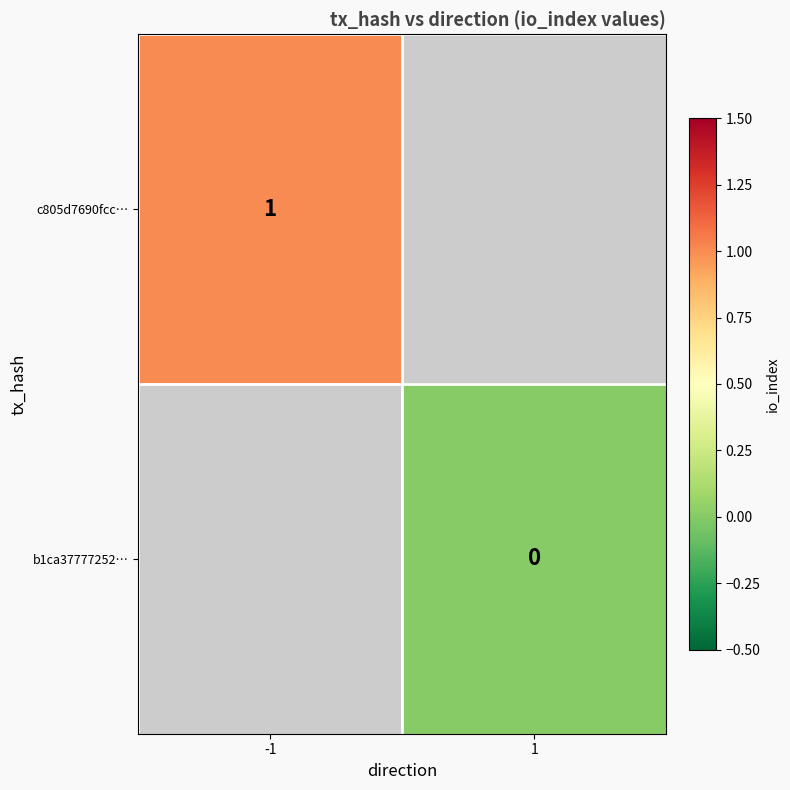

The value of c805d7690fcc… at -1 is 1. True or false?

True